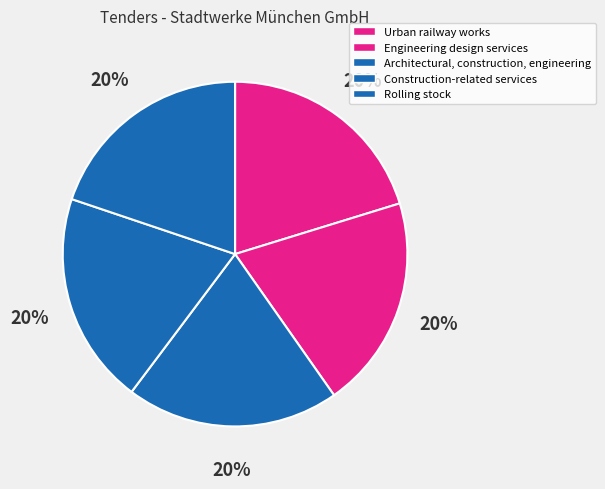

Is it true that Engineering design services is 25% of the pie?

False